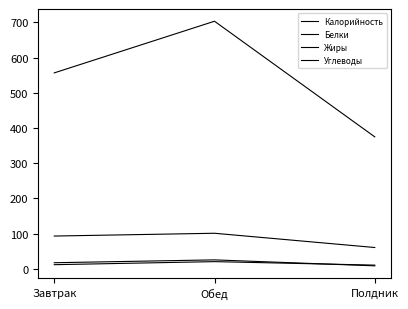

Is the value of Жиры at Обед greater than the value of Калорийность at Полдник?

No